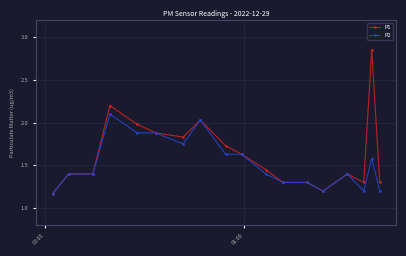

At how many categories does at least one series exceed 1?

18